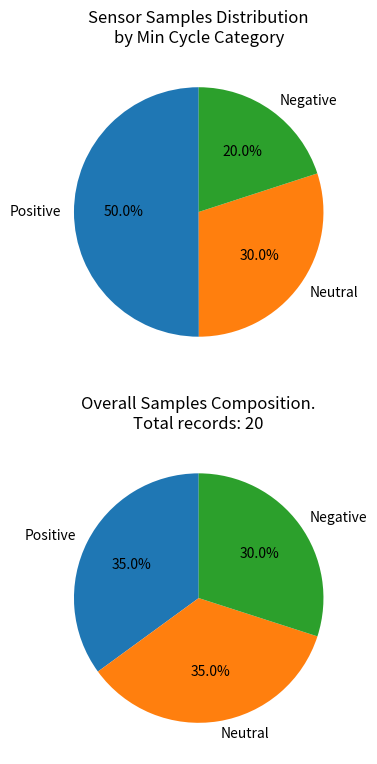

Is 28 the majority of the pie?

No